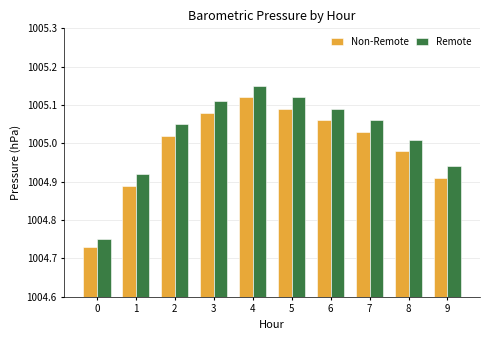

Where does the Non-Remote series first go above 1005?

2